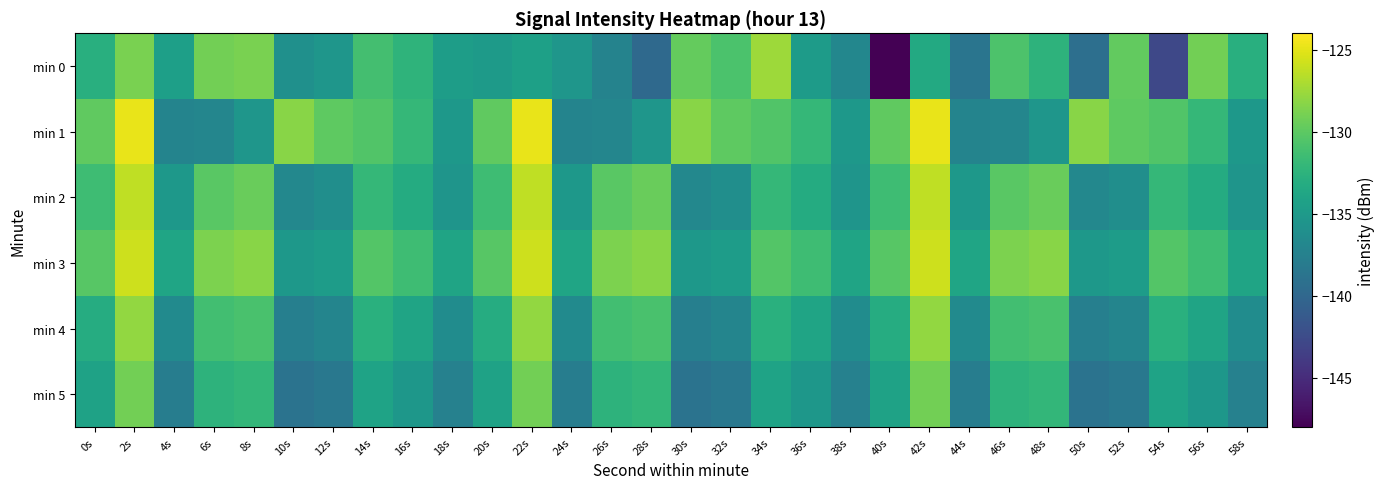

What is the minimum value shown in the chart?

-148.3